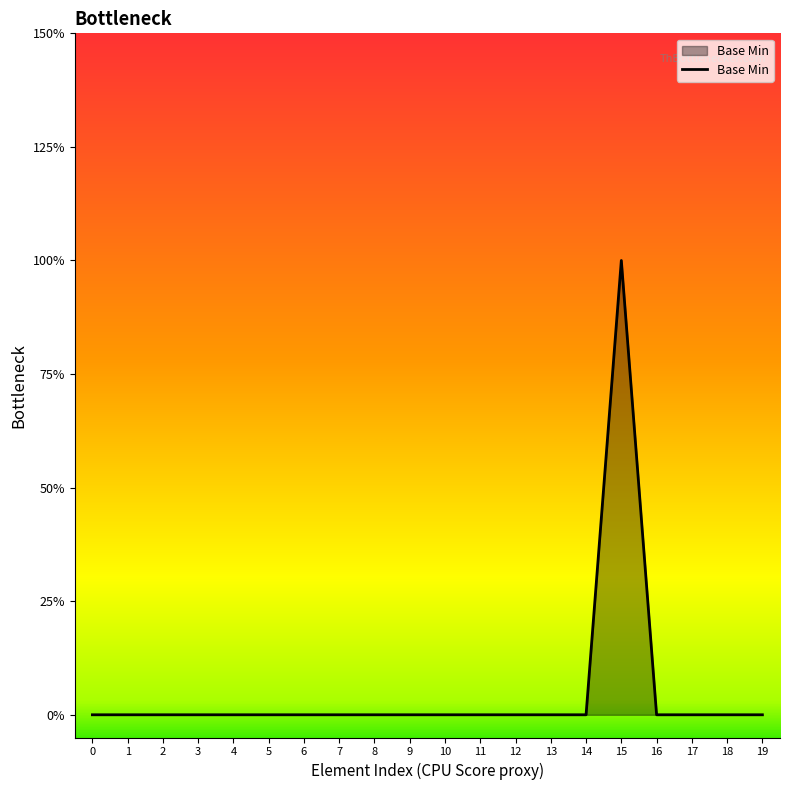

Is it true that the value at 11 is 0?

False